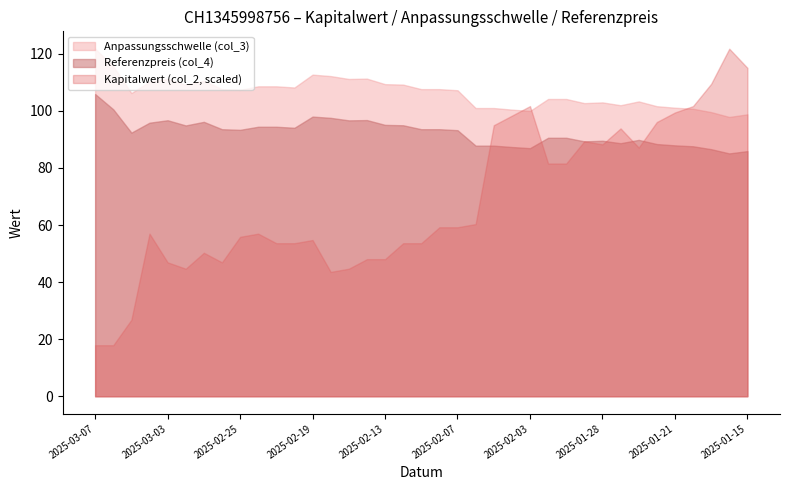

In Anpassungsschwelle (col_3), how many points are lower than both neighbors (excluding endpoints)?

9